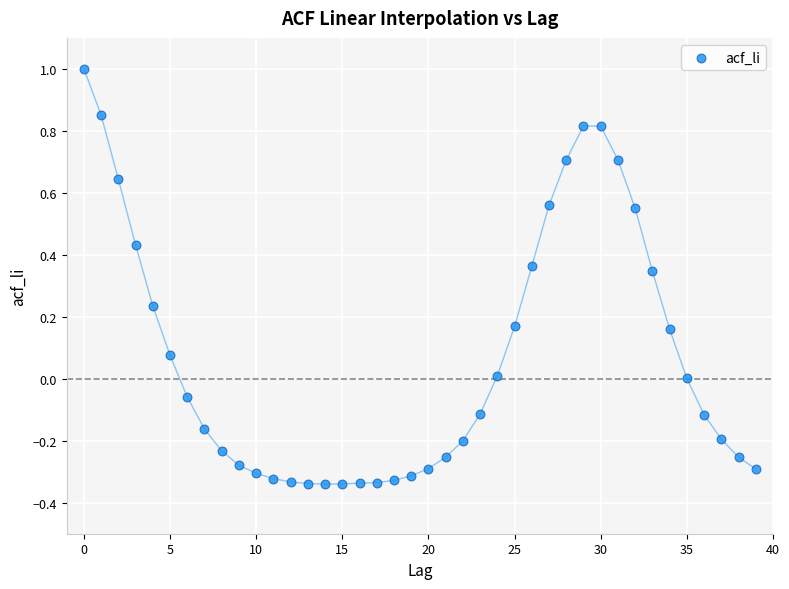

What is the range of Y values (max minus min)?

1.3